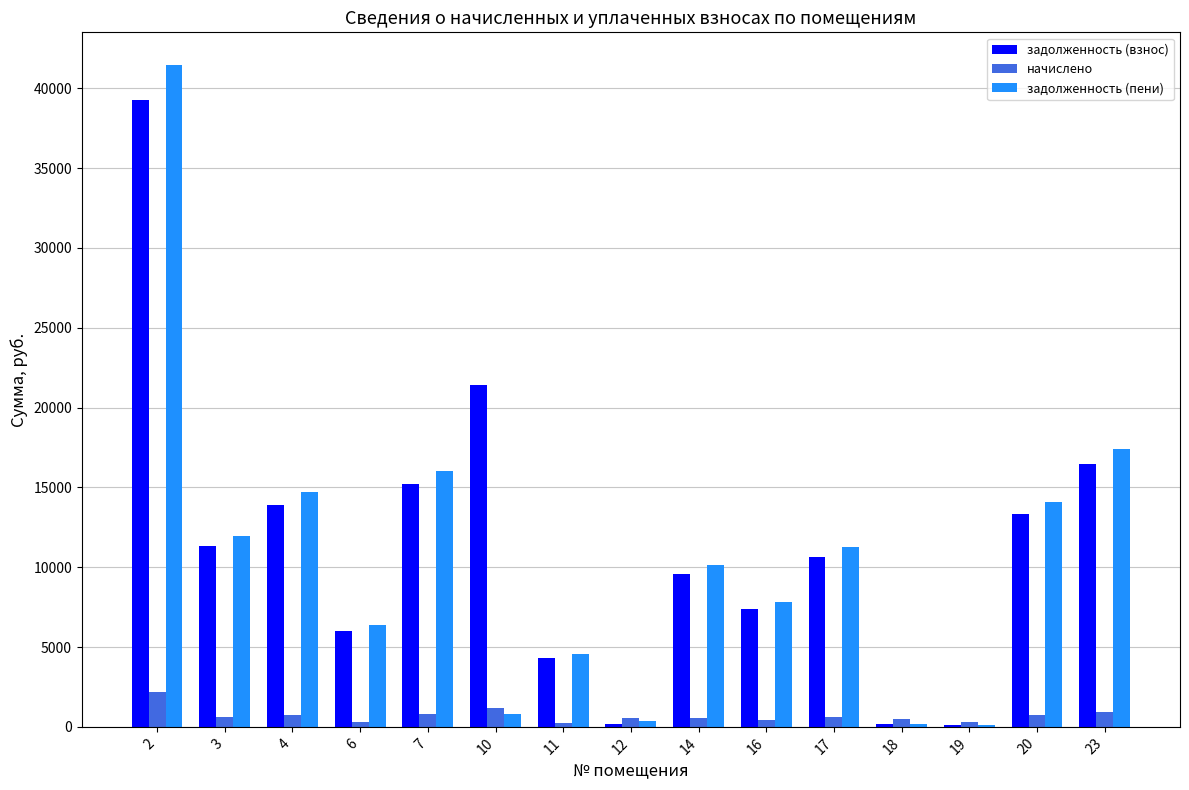

How many groups of bars are there?

15